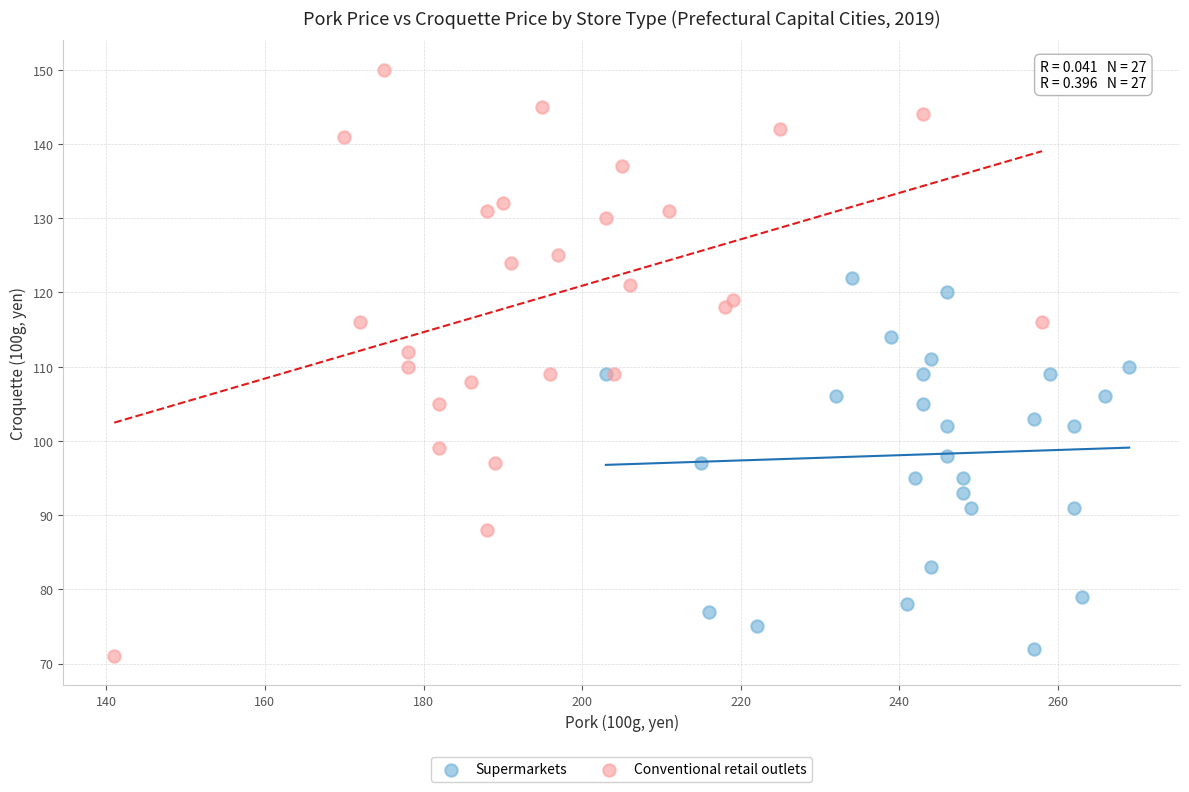

Which series has the widest spread of Y values?

Conventional retail outlets